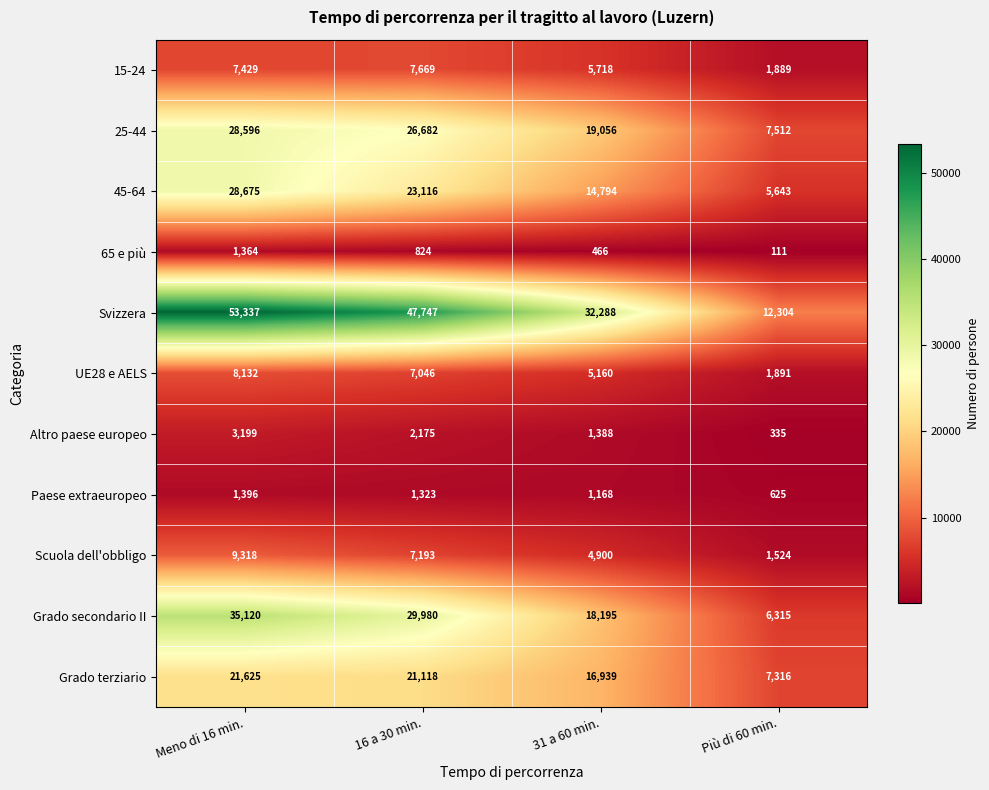

Which series has the largest range (max minus min)?

Svizzera